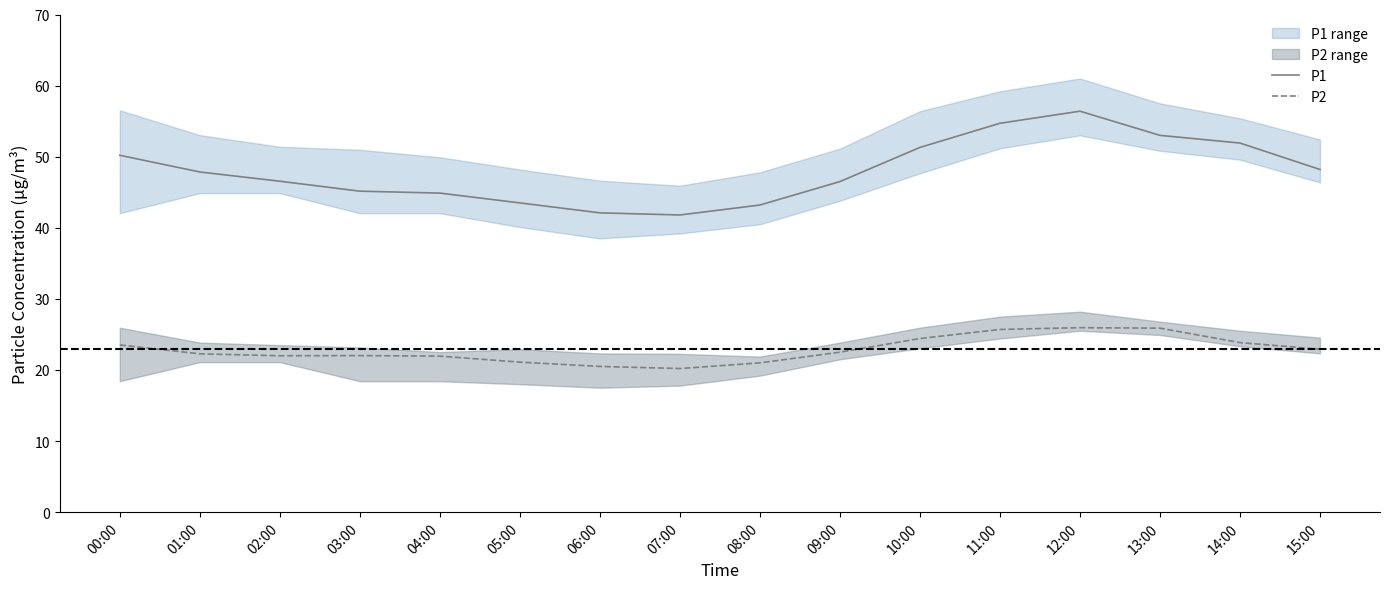

What is the lowest value of the P2 series?

20.2